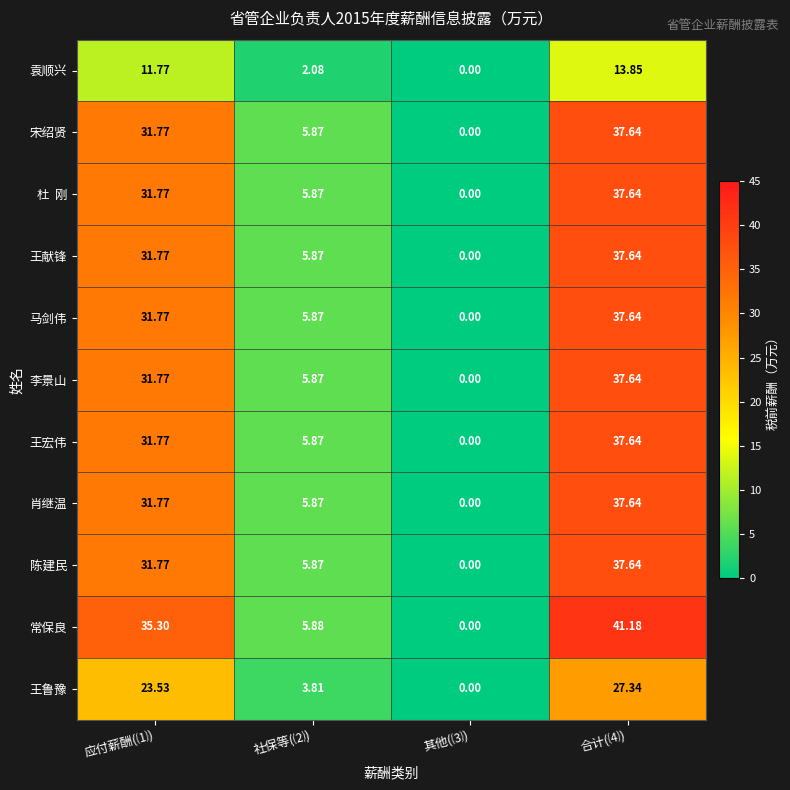

At how many categories does at least one series exceed 15?

2